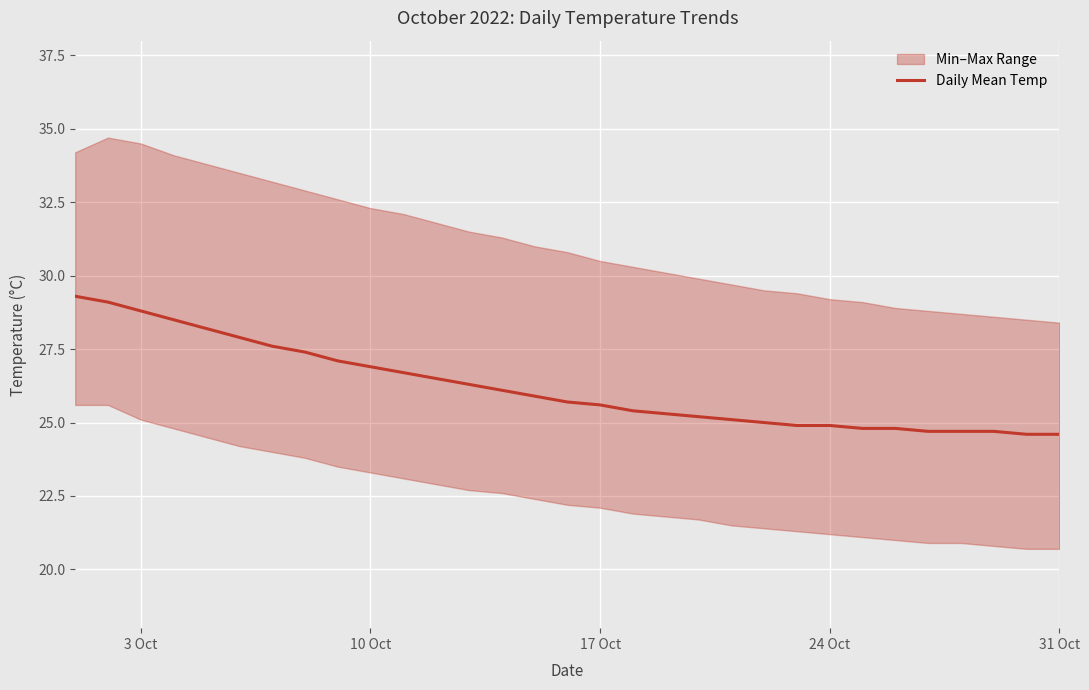

What is the minimum value for Daily Mean Temp?

24.6